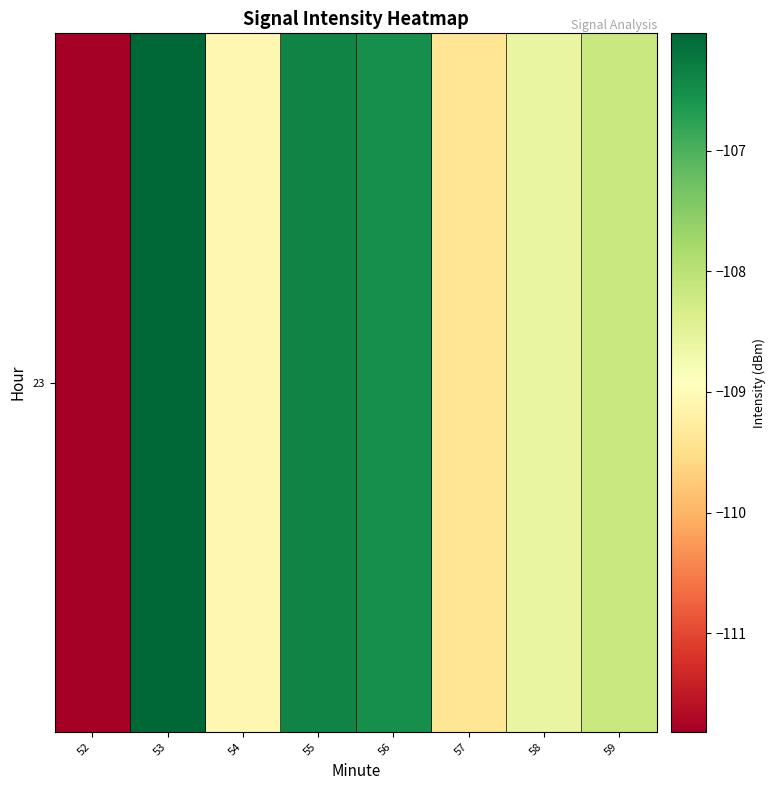

How many data points are less than -108?

5